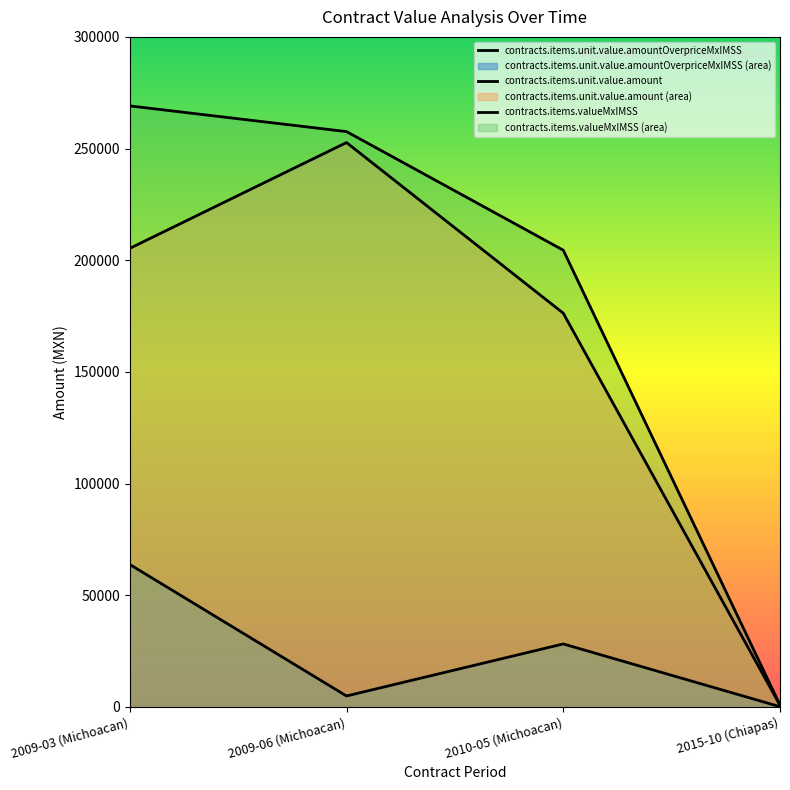

Which series has the largest total across all categories?

contracts.items.valueMxIMSS